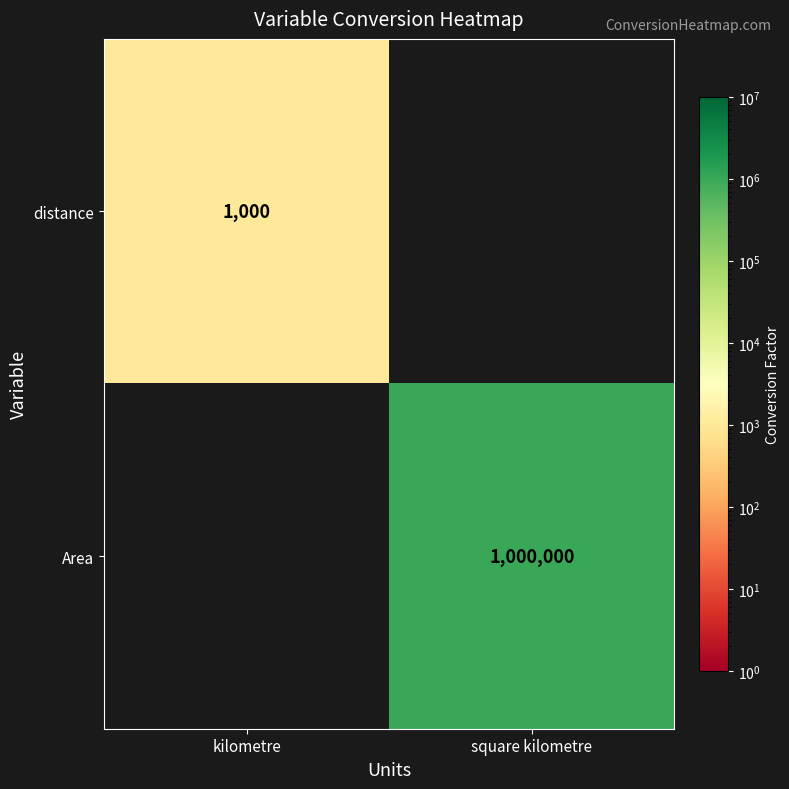

At how many categories does at least one series exceed 675567?

1